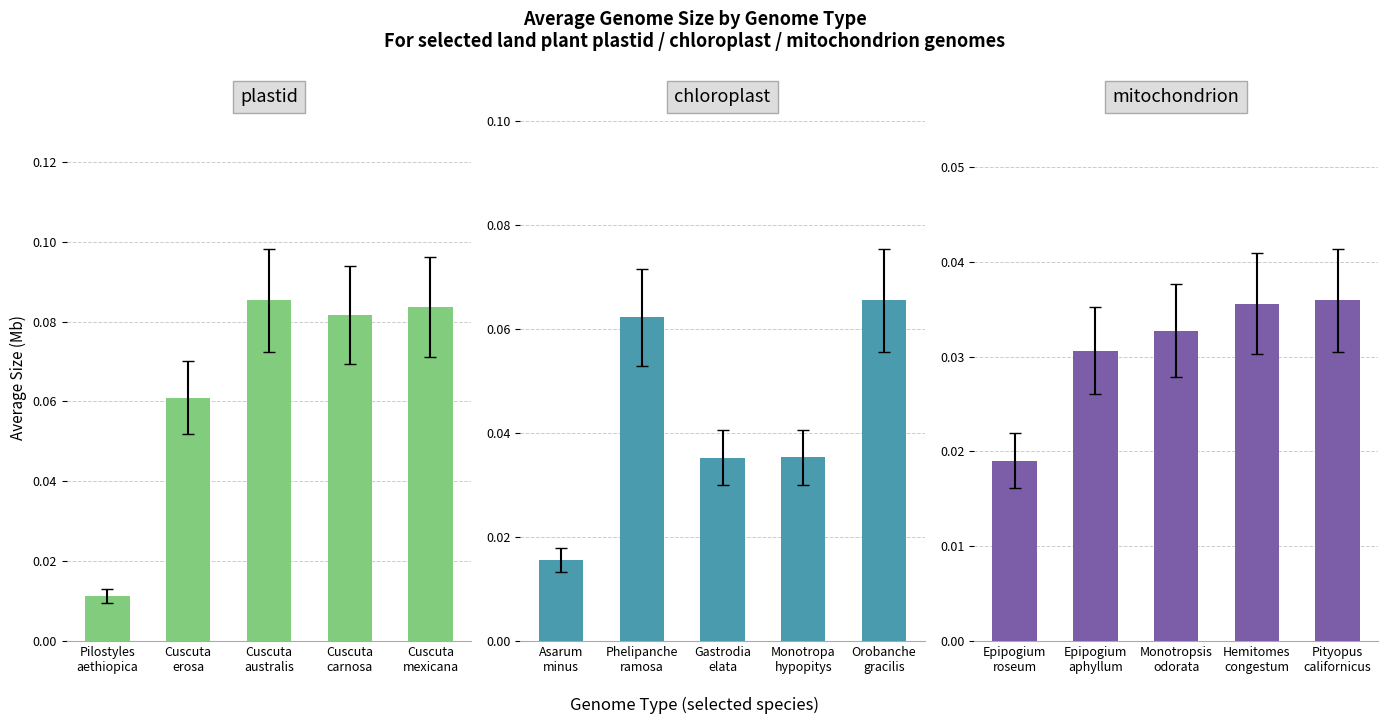

What is the label of the 5th bar from the left?

Cuscuta
mexicana